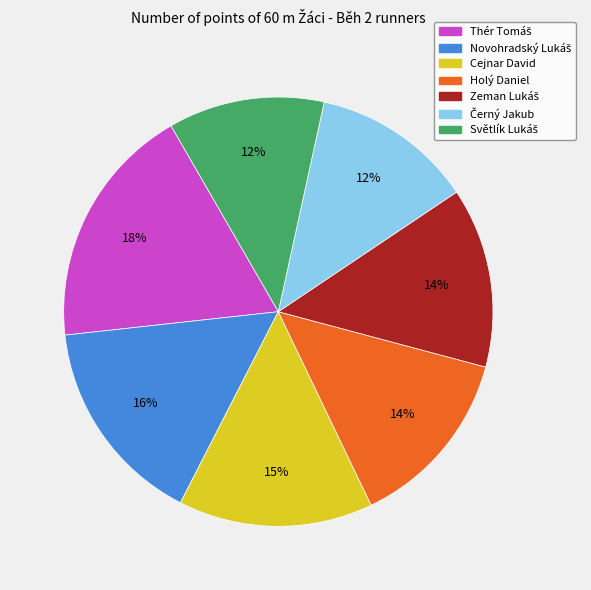

How many slices are in this pie chart?

7